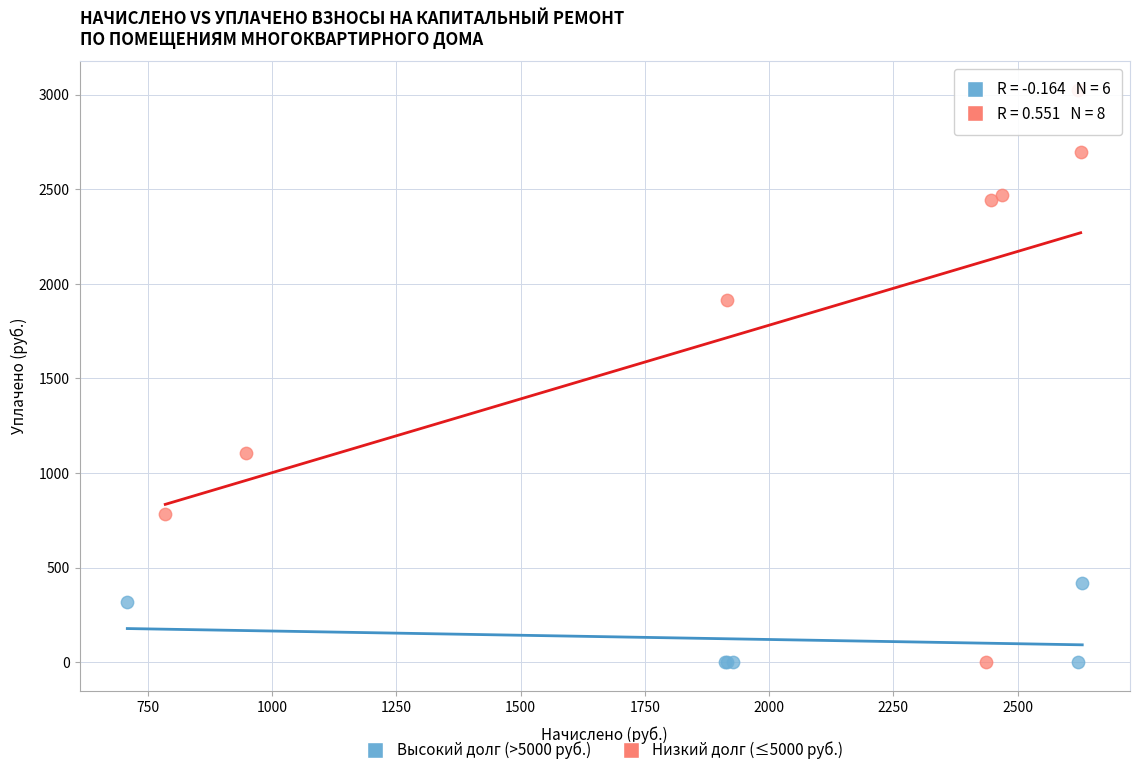

Which series has the largest Y range (max minus min)?

Низкий долг (≤5000 руб.)